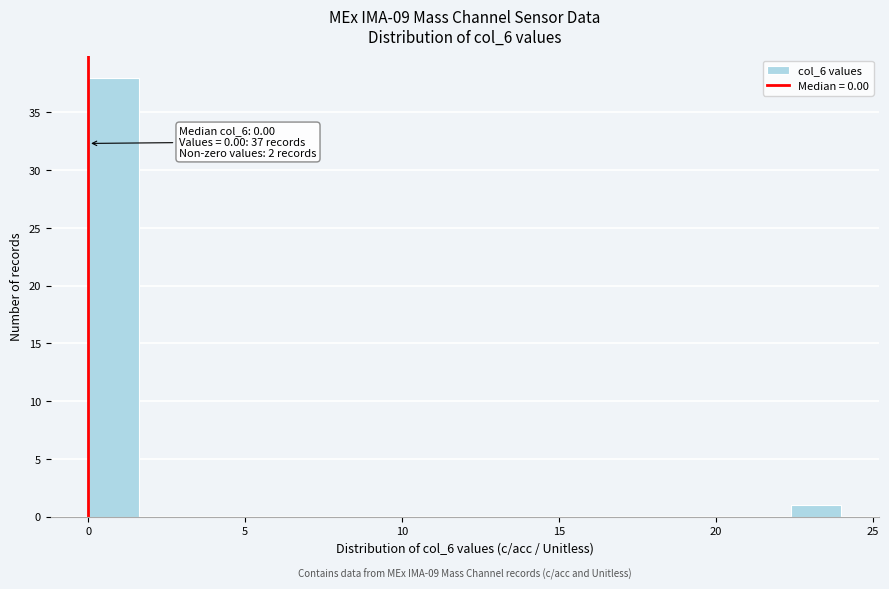

Read against the x-axis, roughly where is the centre of the tallest bar?

1.0